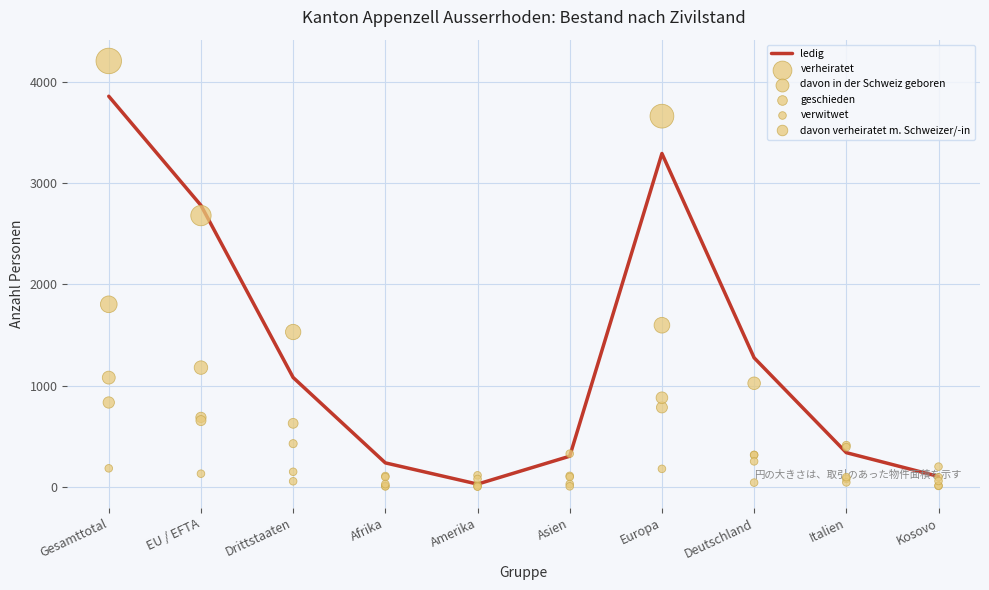

Is the value of verwitwet at Kosovo greater than the value of geschieden at Drittstaaten?

No